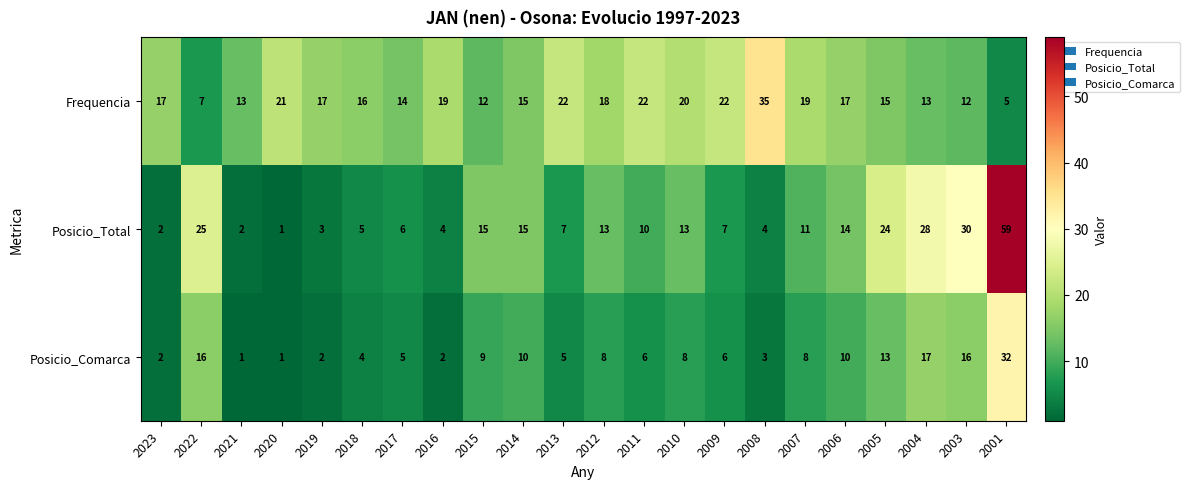

Which label corresponds to the largest value in the chart?

2001